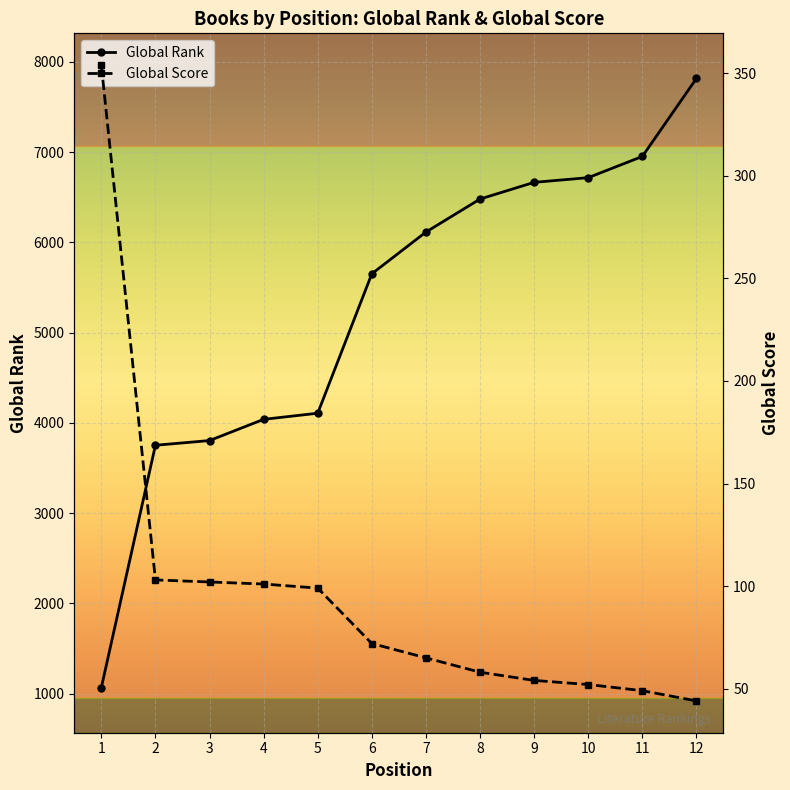

What is the lowest value of the Global Score series?

44